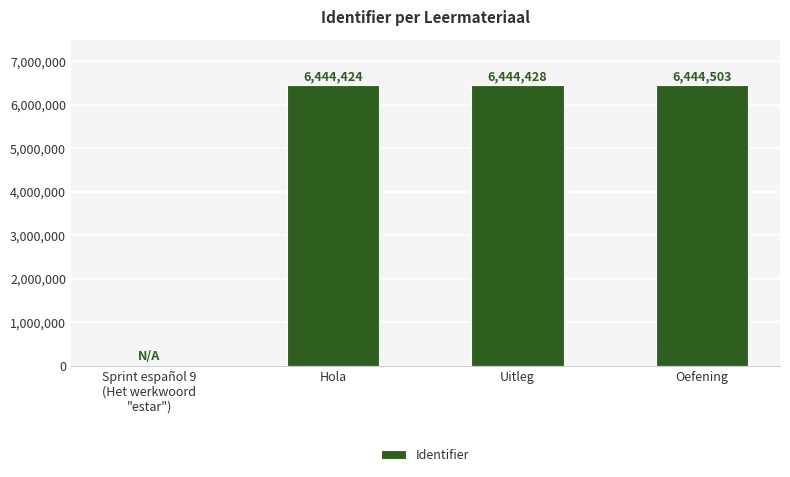

At which label is the value closest to 3222251?

Hola